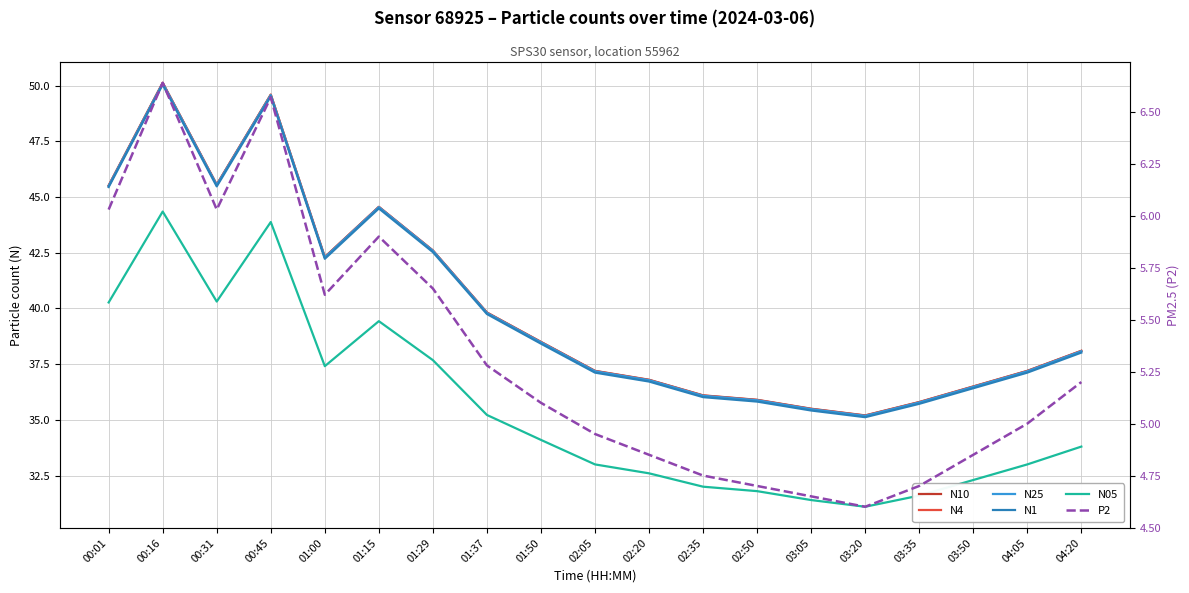

What is the maximum value shown in the chart?

50.1